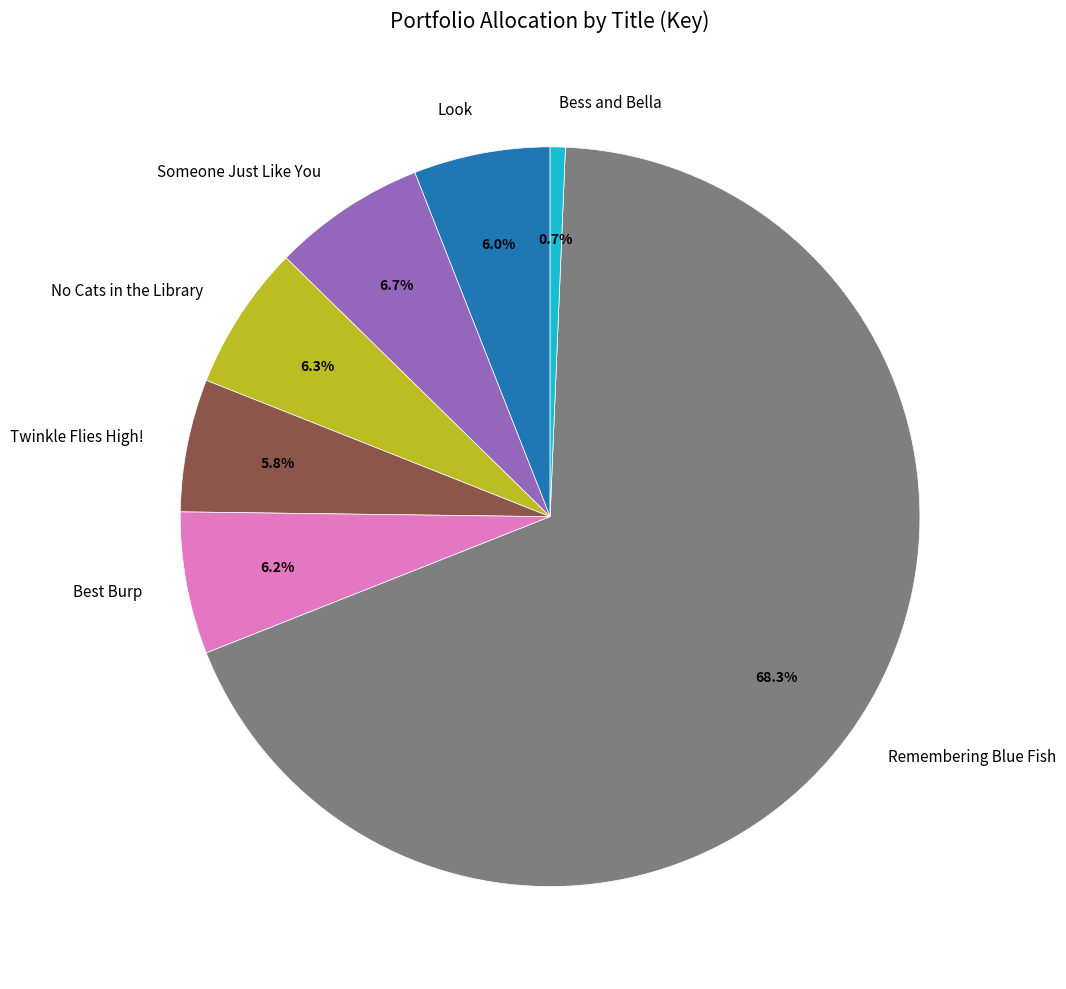

To the nearest percent, what portion does Someone Just Like You represent?

7%